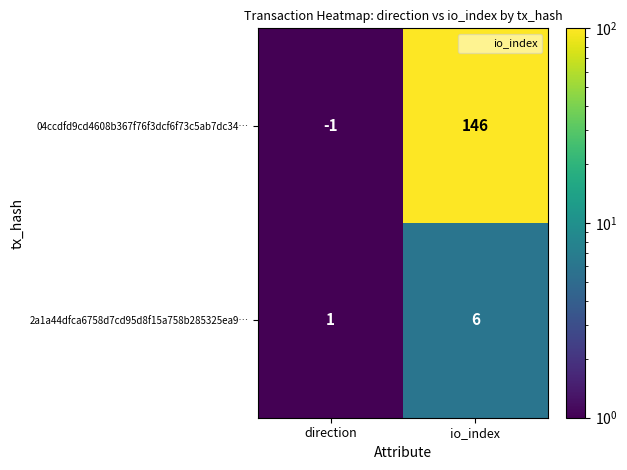

Which series has the largest range (max minus min)?

04ccdfd9cd4608b367f76f3dcf6f73c5ab7dc34…